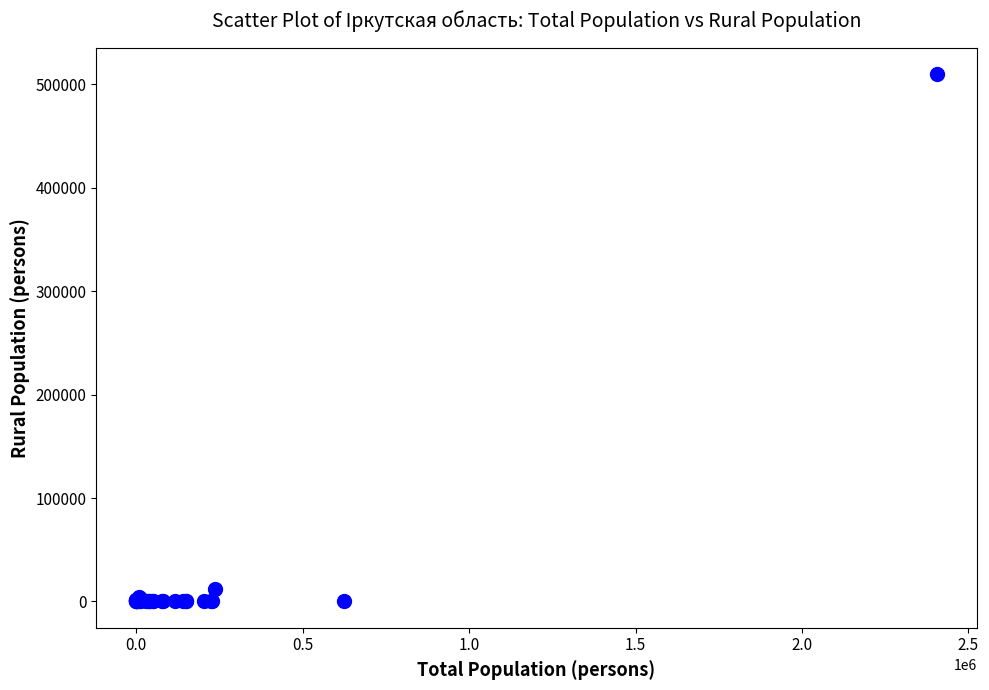

What Y value in the scatter plot is closest to 255071?

12229